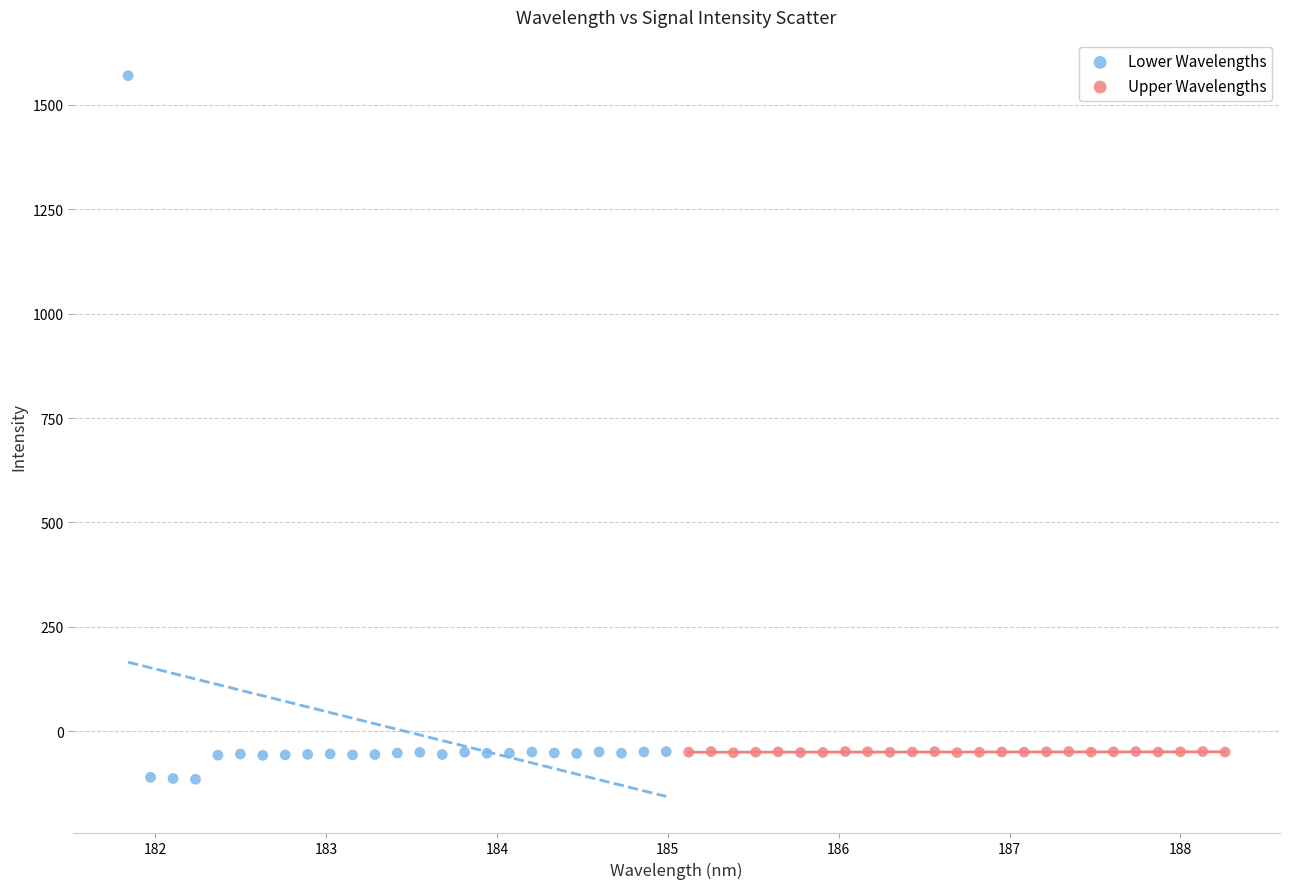

What are all the series names shown in the legend?

Lower Wavelengths, Upper Wavelengths